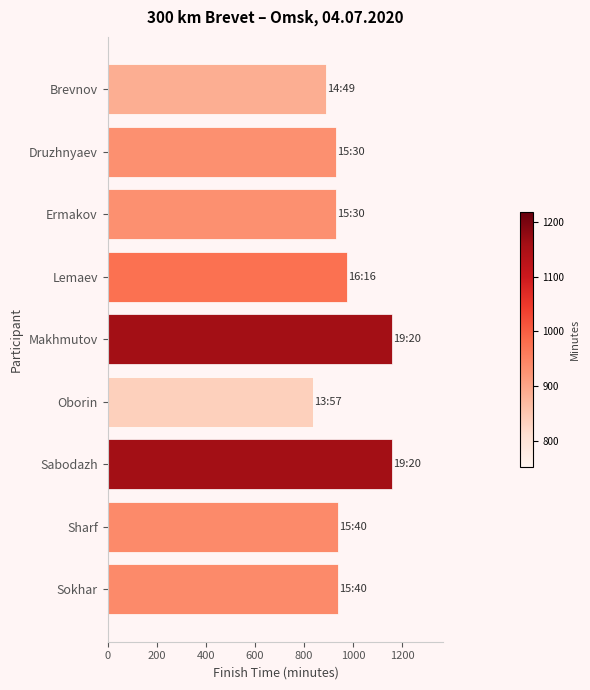

The value at Ermakov is 930. True or false?

True